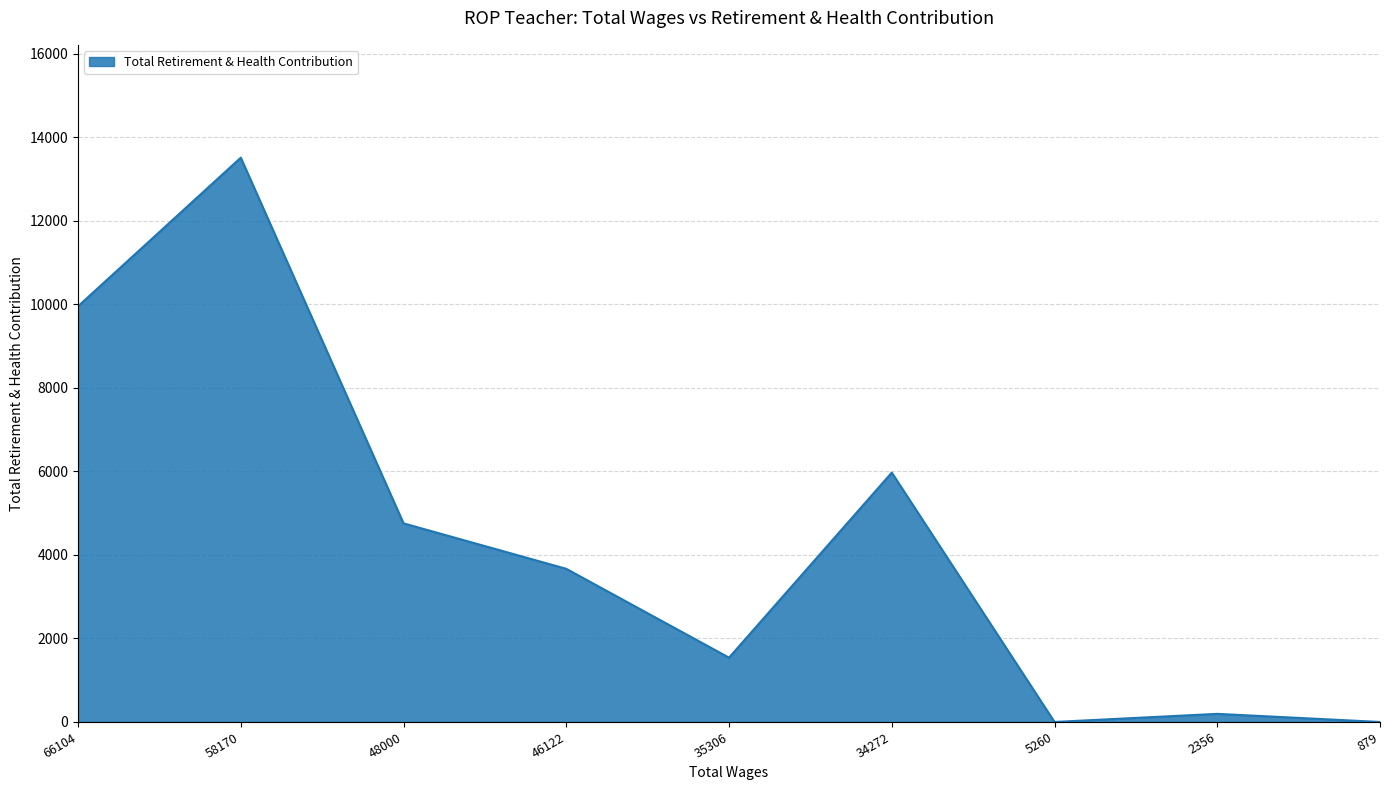

Count the number of categories in the chart.

9